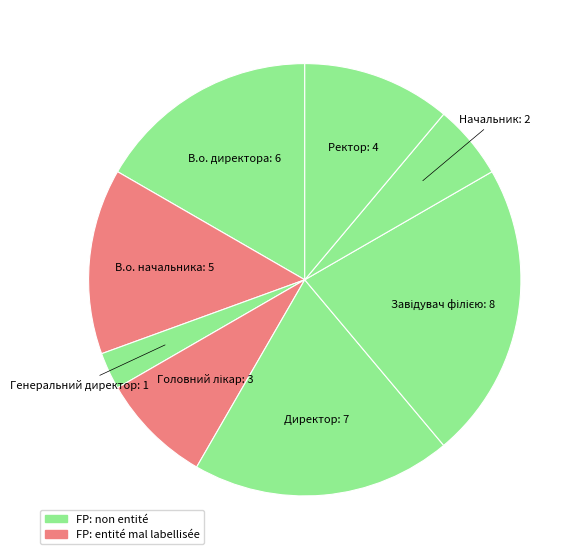

What is the smallest slice in the pie chart?

Генеральний директор